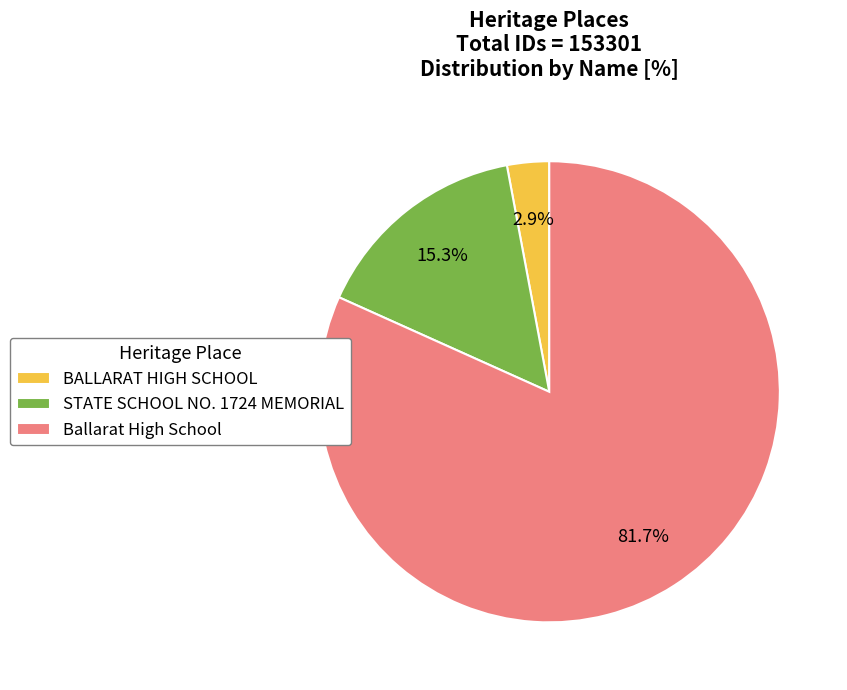

How many segments does this pie chart have?

3